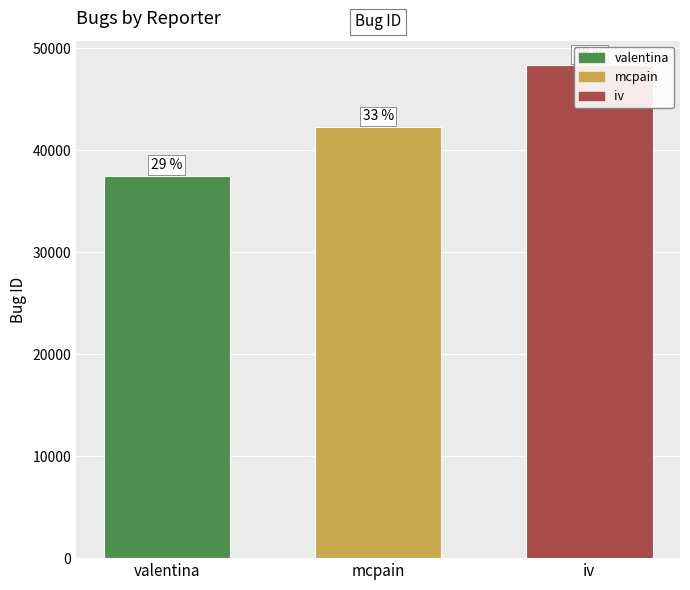

What is the sum of the values at valentina and iv?

85782